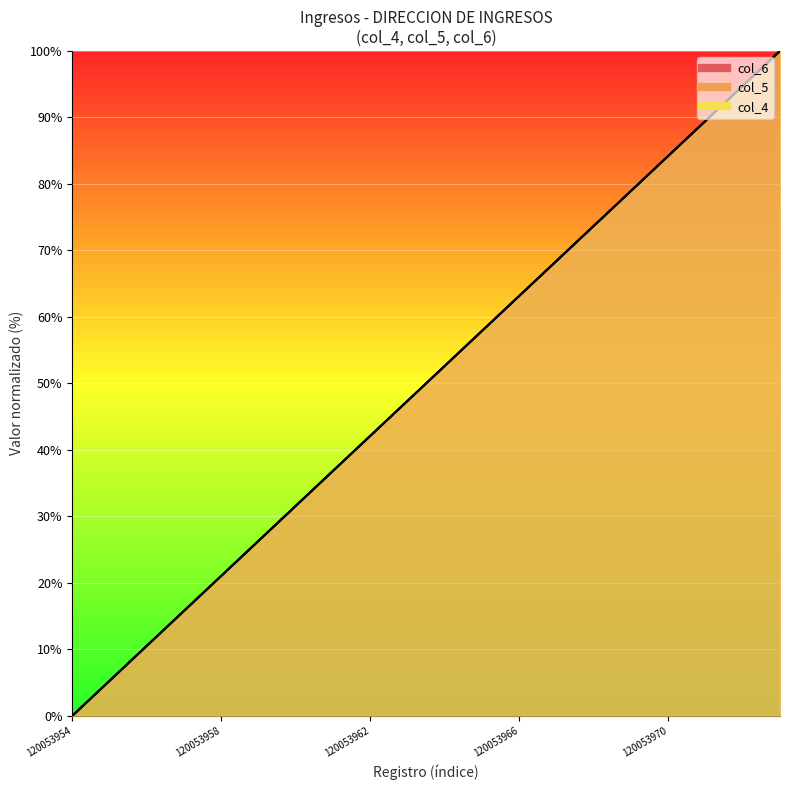

List the series in order of their peak value, highest first.

col_4, col_5, col_6